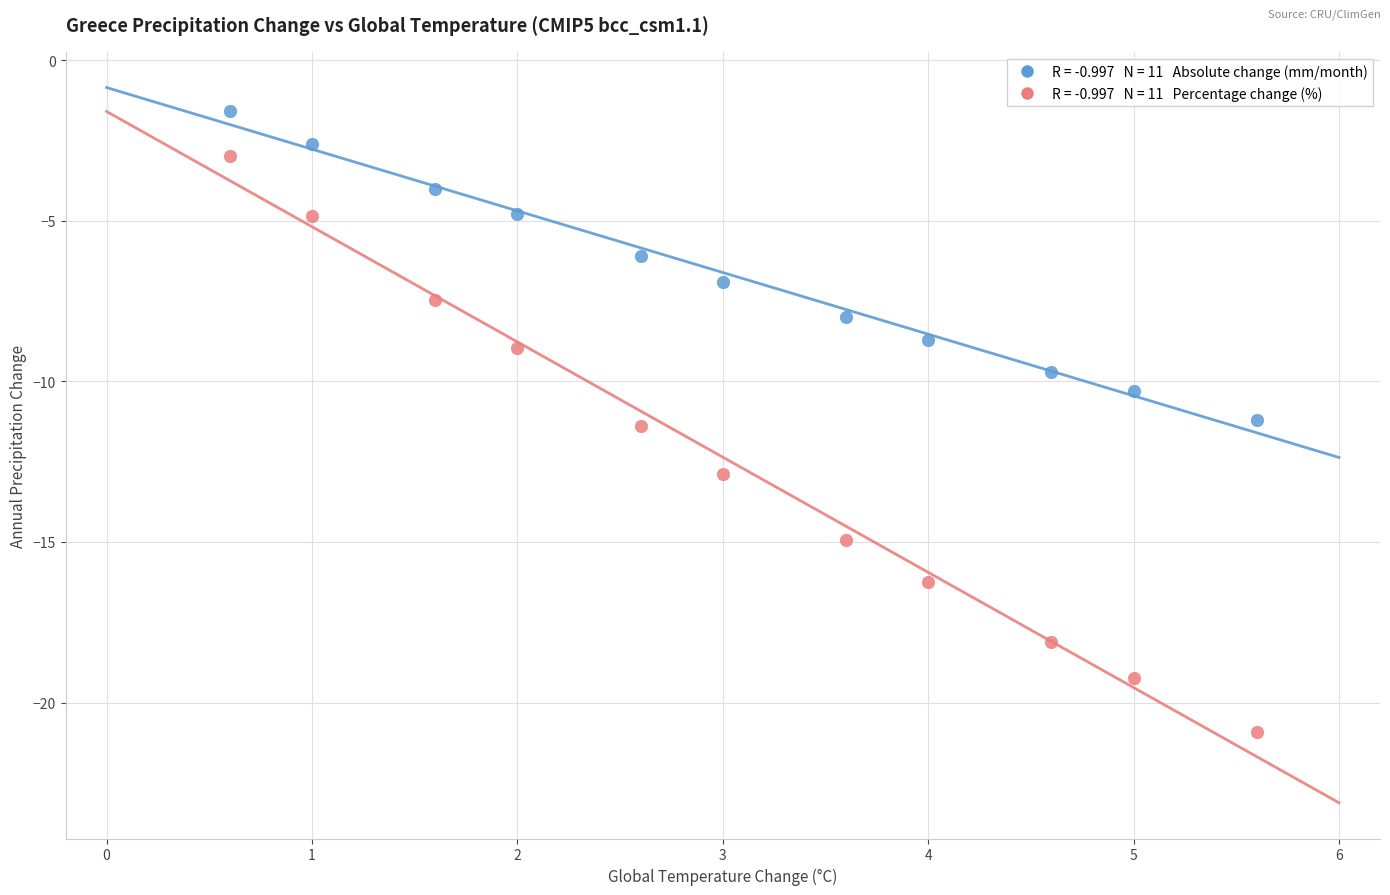

Across all data points, what is the range of X values (max minus min)?

5.0